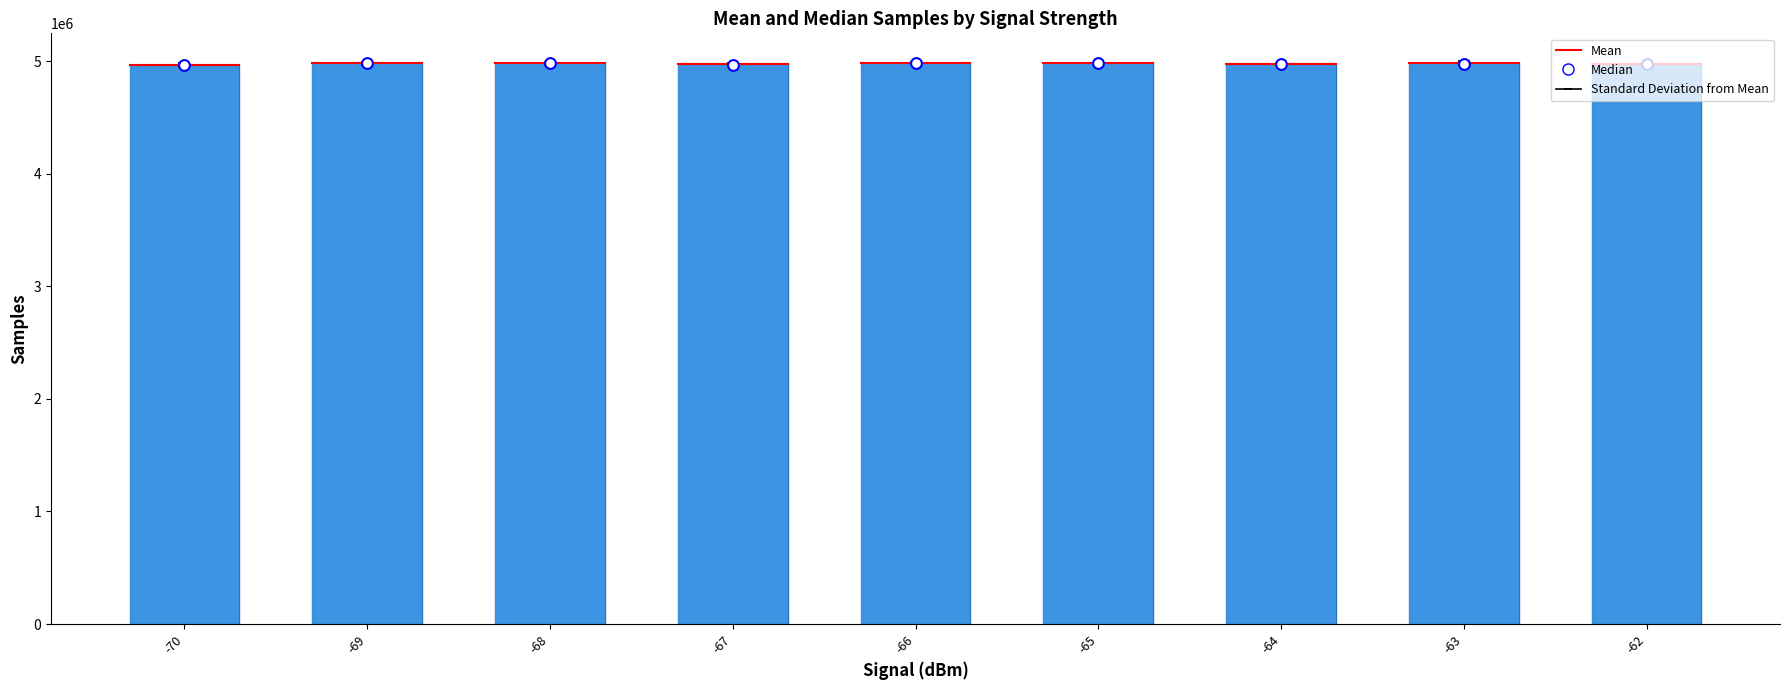

At how many categories does at least one series exceed 4966257?

8